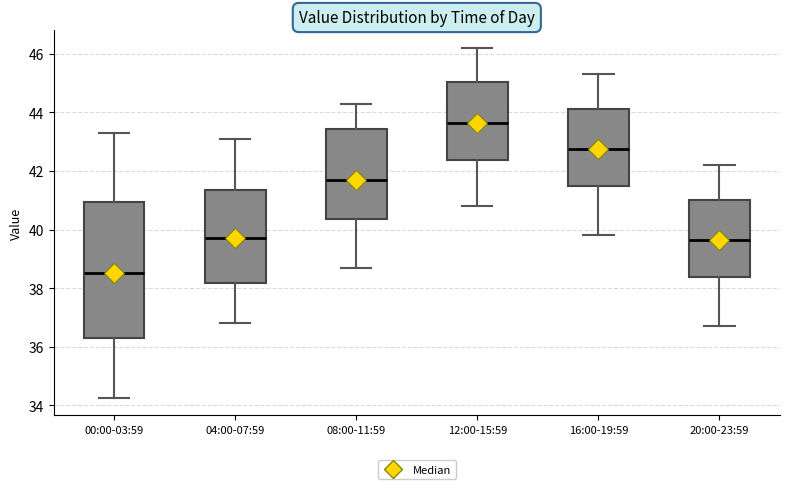

Reading left to right, transcribe this box plot: for each box, give where its median line is, the range the box spans, and where its two whiskers end, as read against the y-axis. The values are not printed on the chart, so give them approximately, as read against the axis.

00:00-03:59: median 38.6, box 36.4 to 41.0, whiskers 34.2 to 43.2
04:00-07:59: median 39.8, box 38.2 to 41.4, whiskers 36.8 to 43.2
08:00-11:59: median 41.8, box 40.4 to 43.4, whiskers 38.8 to 44.4
12:00-15:59: median 43.6, box 42.4 to 45.0, whiskers 40.8 to 46.2
16:00-19:59: median 42.8, box 41.4 to 44.2, whiskers 39.8 to 45.4
20:00-23:59: median 39.6, box 38.4 to 41.0, whiskers 36.8 to 42.2